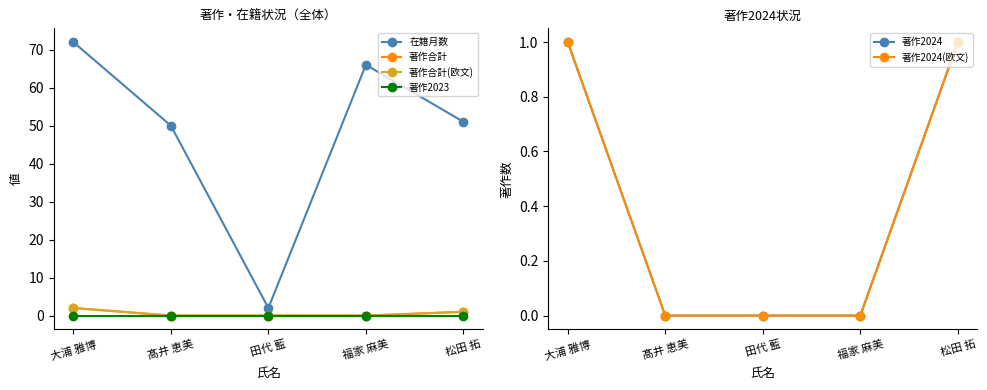

True or false: 著作2023 has more than 1 points higher than both neighbors.

False